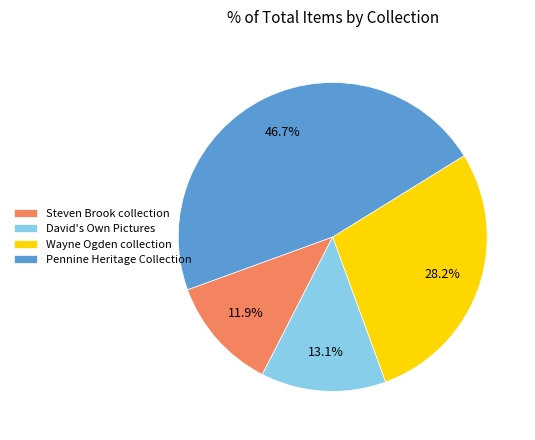

How many segments does this pie chart have?

4